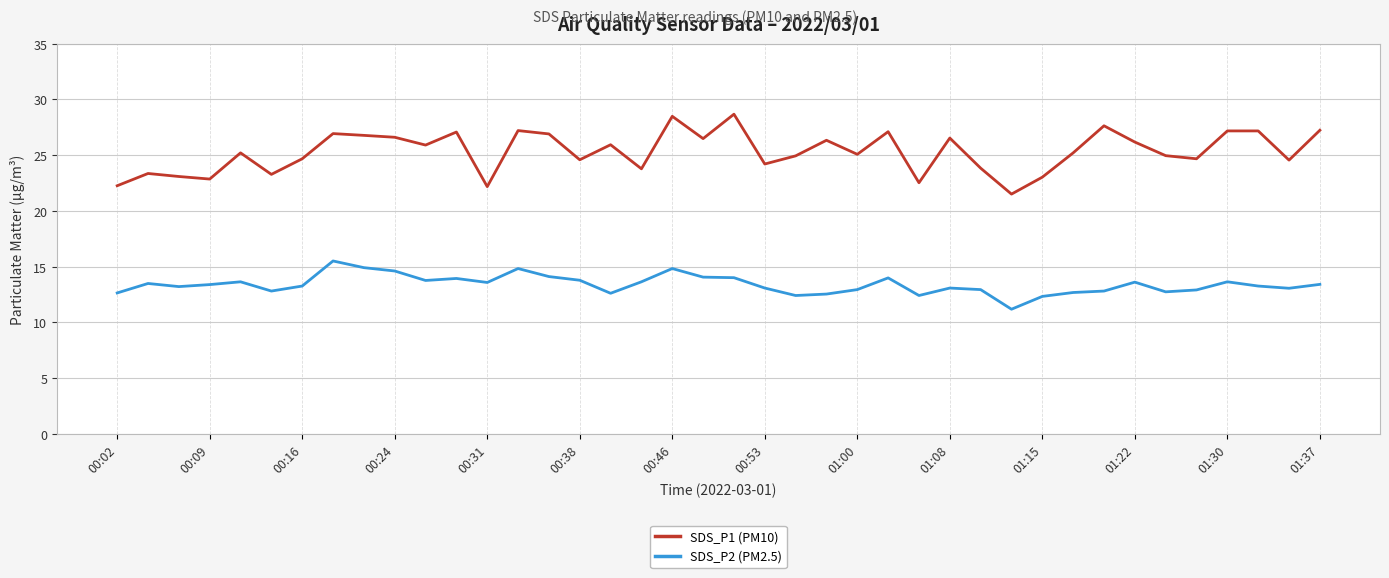

What is the highest value of the SDS_P1 (PM10) series?

28.7